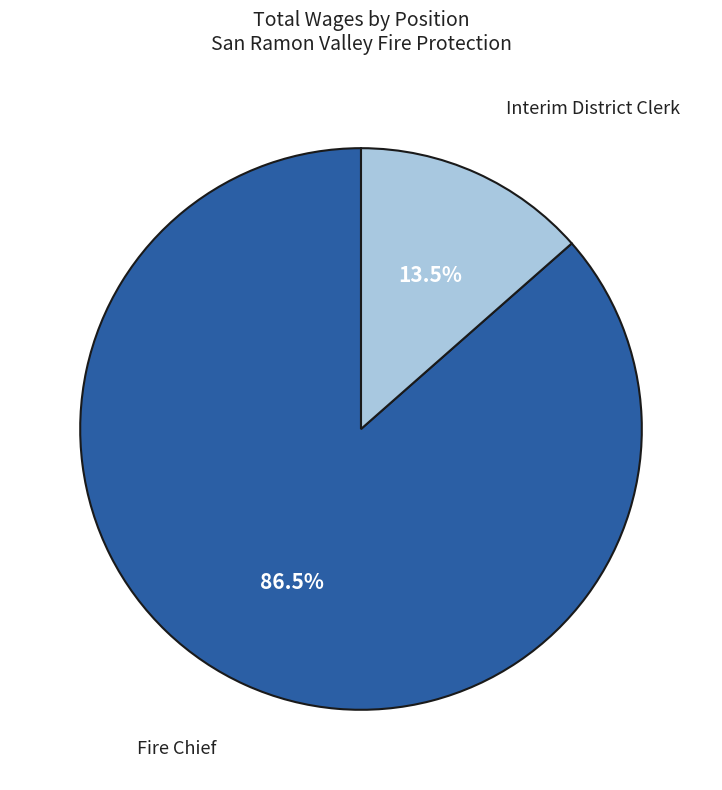

Is there a majority slice in this chart?

Yes